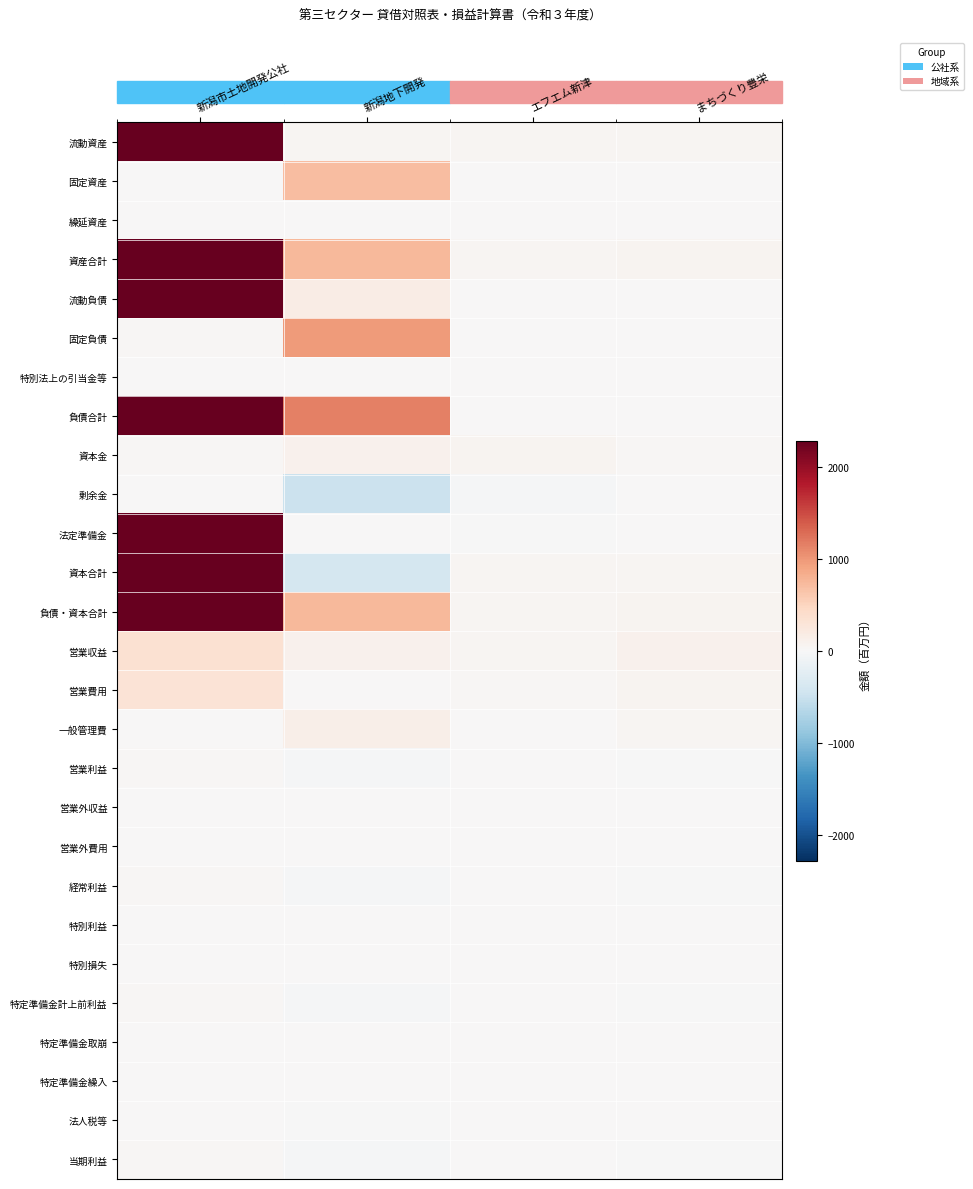

At エフエム新津, list the series in order from largest to smallest.

資本金, 資産合計, 負債・資本合計, 流動資産, 資本合計, 営業収益, 営業費用, 負債合計, 固定資産, 固定負債, 一般管理費, 流動負債, 営業利益, 経常利益, 特定準備金計上前利益, 当期利益, 繰延資産, 特別法上の引当金等, 営業外収益, 営業外費用, 特別利益, 特別損失, 特定準備金取崩, 特定準備金繰入, 法人税等, 法定準備金, 剰余金